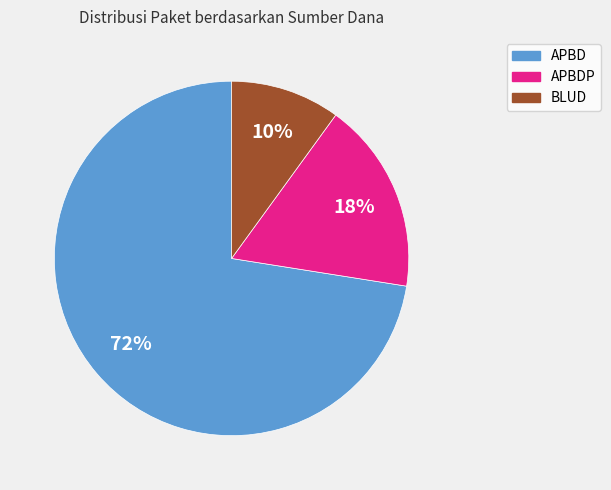

Is there any slice that represents more than half of the pie?

Yes